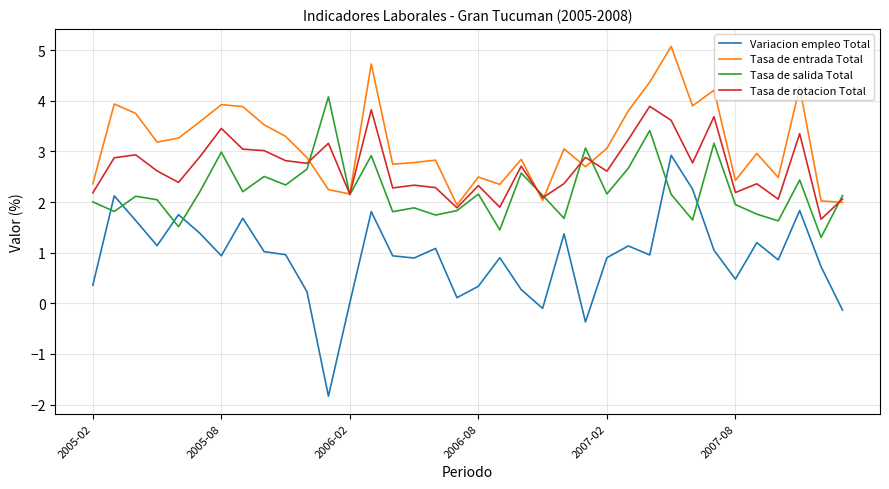

Which series has the largest total across all categories?

Tasa de entrada Total